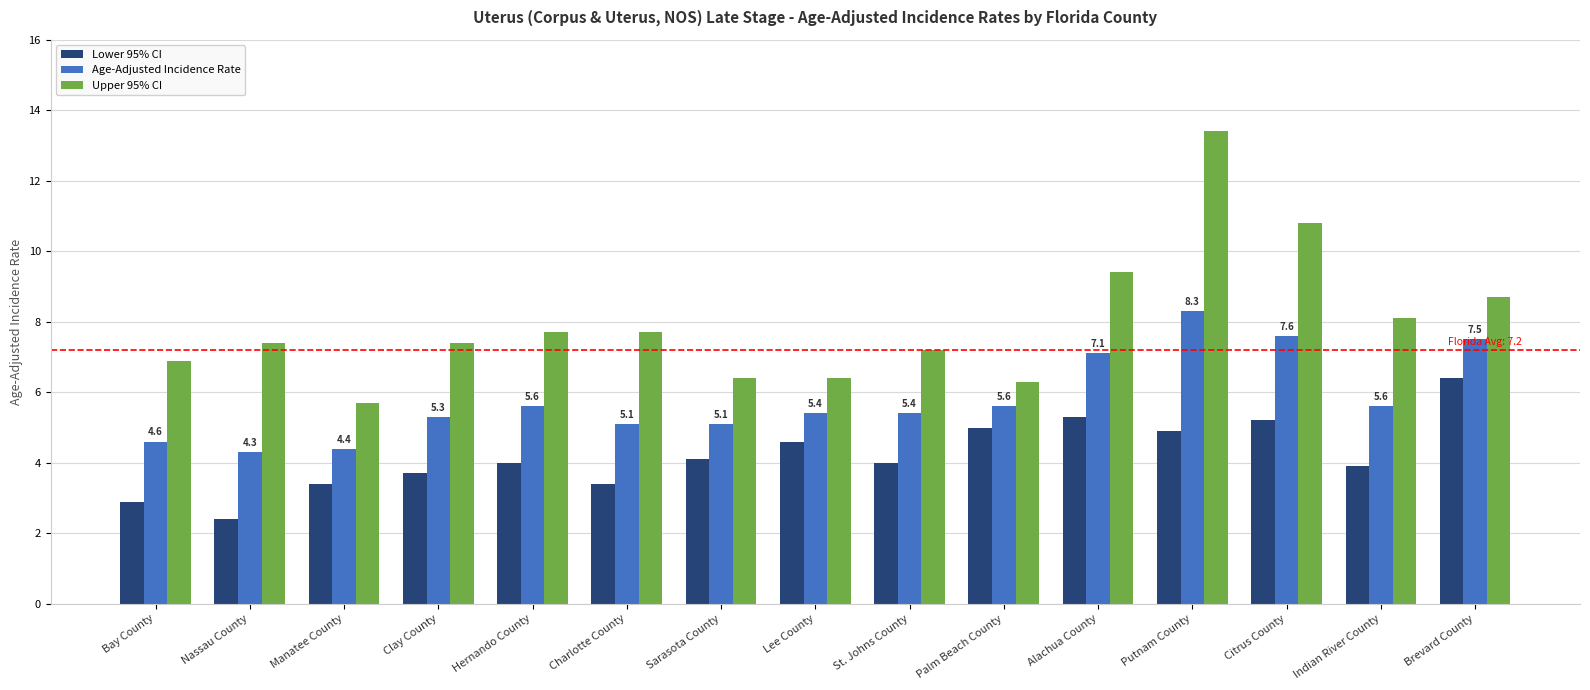

List the series in order of their overall mean, highest first.

Upper 95% CI, Age-Adjusted Incidence Rate, Lower 95% CI